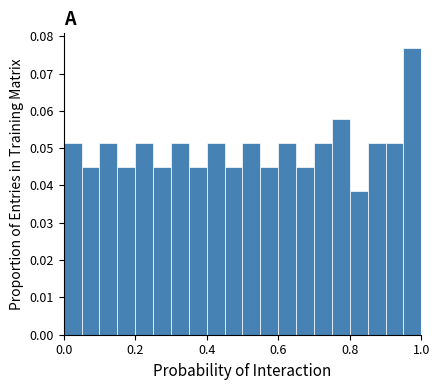

Read against the x-axis, roughly where is the centre of the tallest bar?

0.98